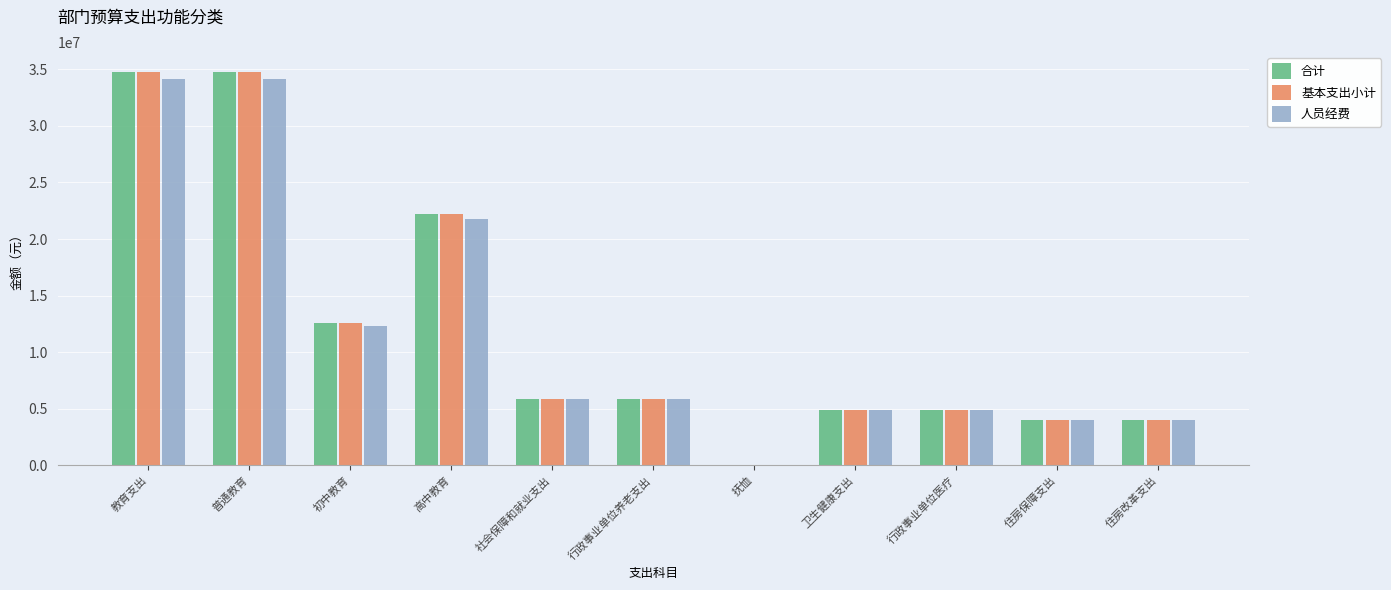

What is the maximum value shown in the chart?

34788096.4